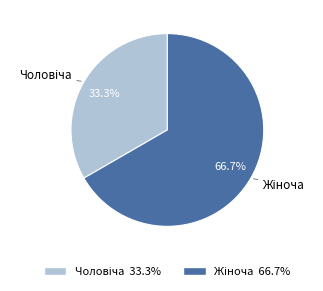

Is there a majority slice in this chart?

Yes